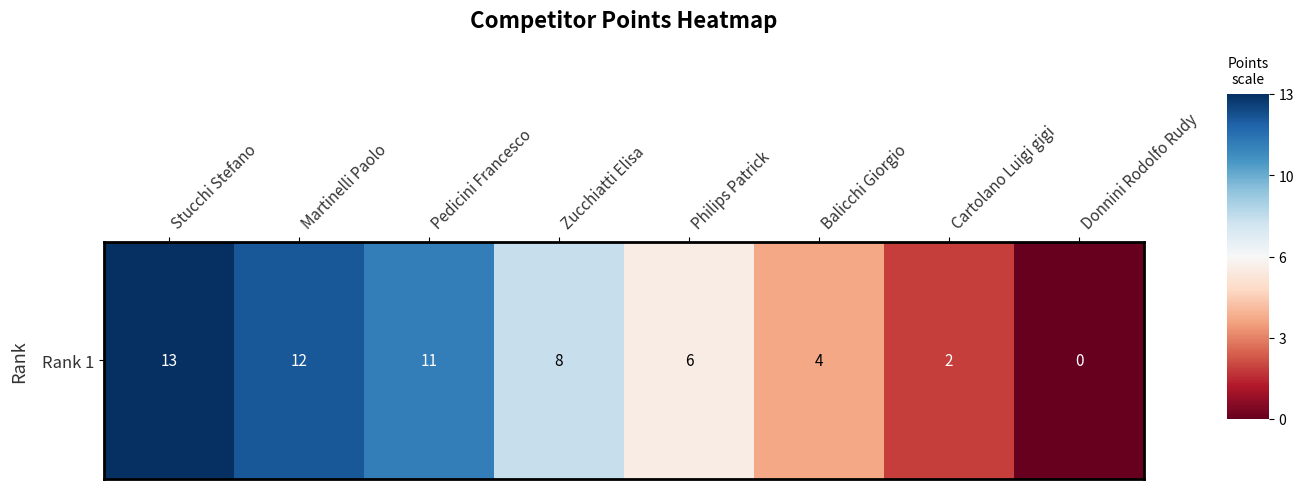

How many negative values are there?

4